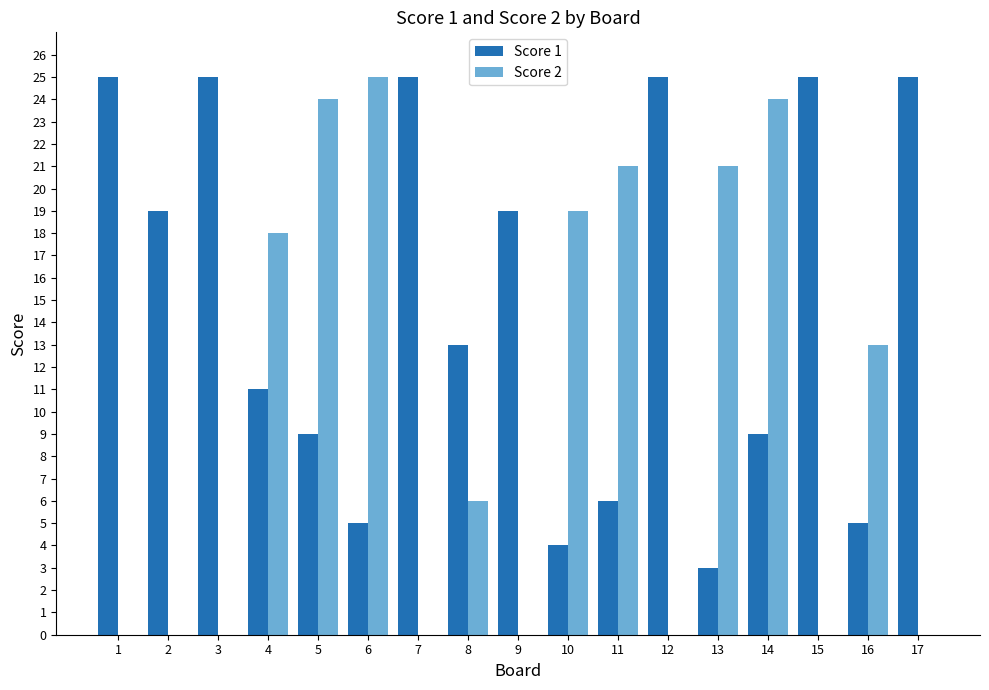

Is it true that Score 1 equals 2 at 6?

False